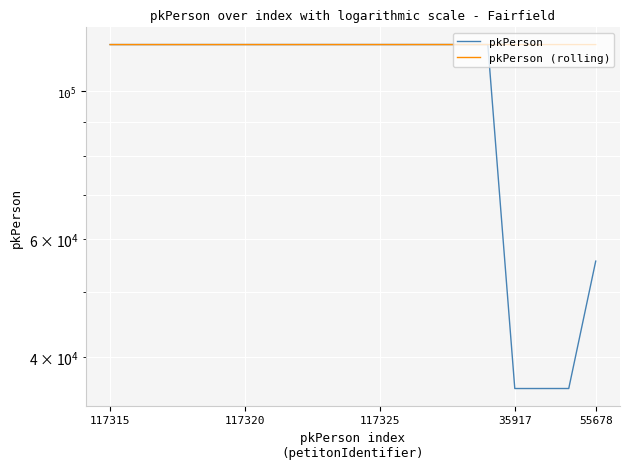

Which series has the largest range (max minus min)?

pkPerson